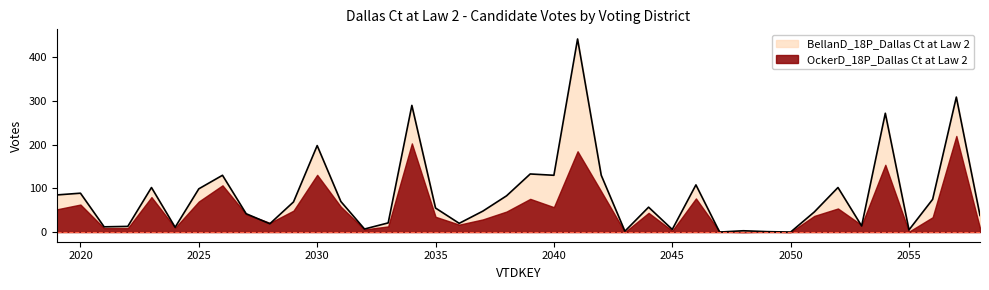

True or false: the data shows 7 at 2033.

False